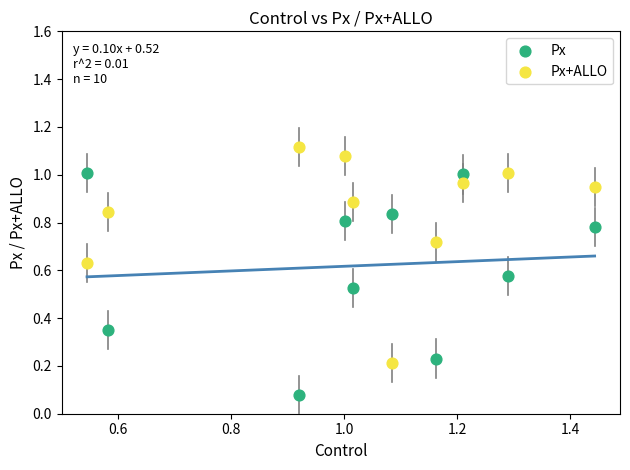

Which series reaches the minimum Y coordinate?

Px